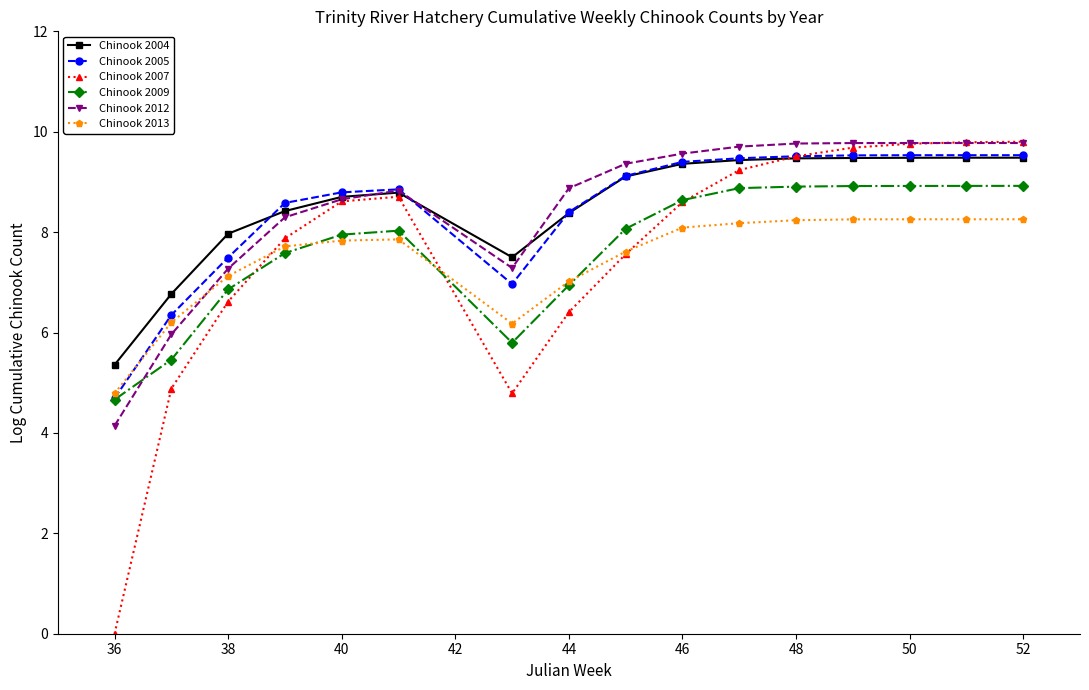

At how many categories does at least one series exceed 3?

16